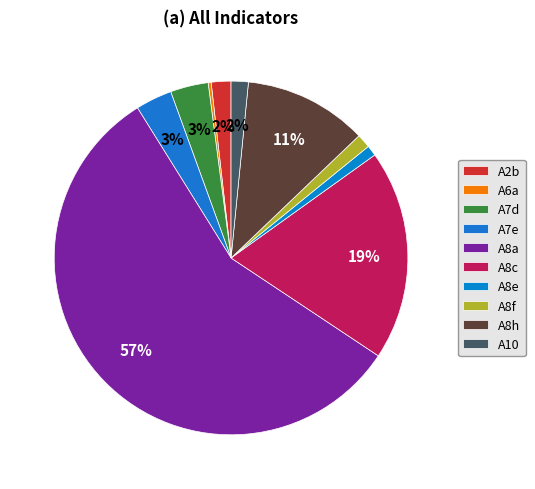

To the nearest percent, what portion does A2b represent?

2%